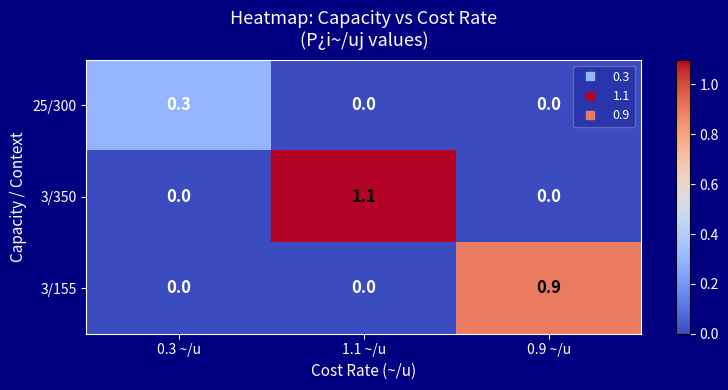

Rank the series by their maximum value, from highest to lowest.

3/350, 3/155, 25/300